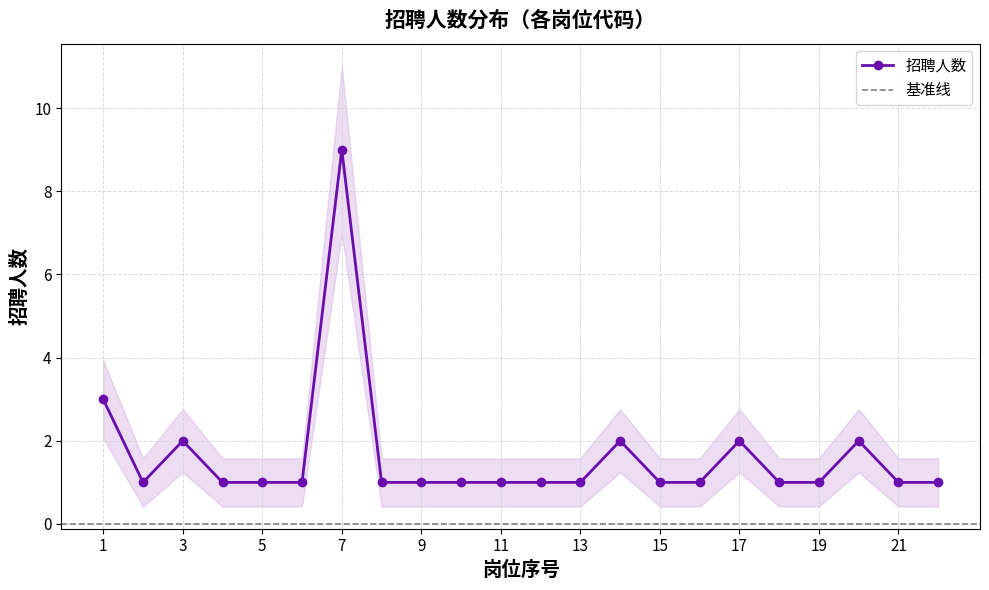

True or false: 招聘人数 has more than 1 points higher than both neighbors.

True